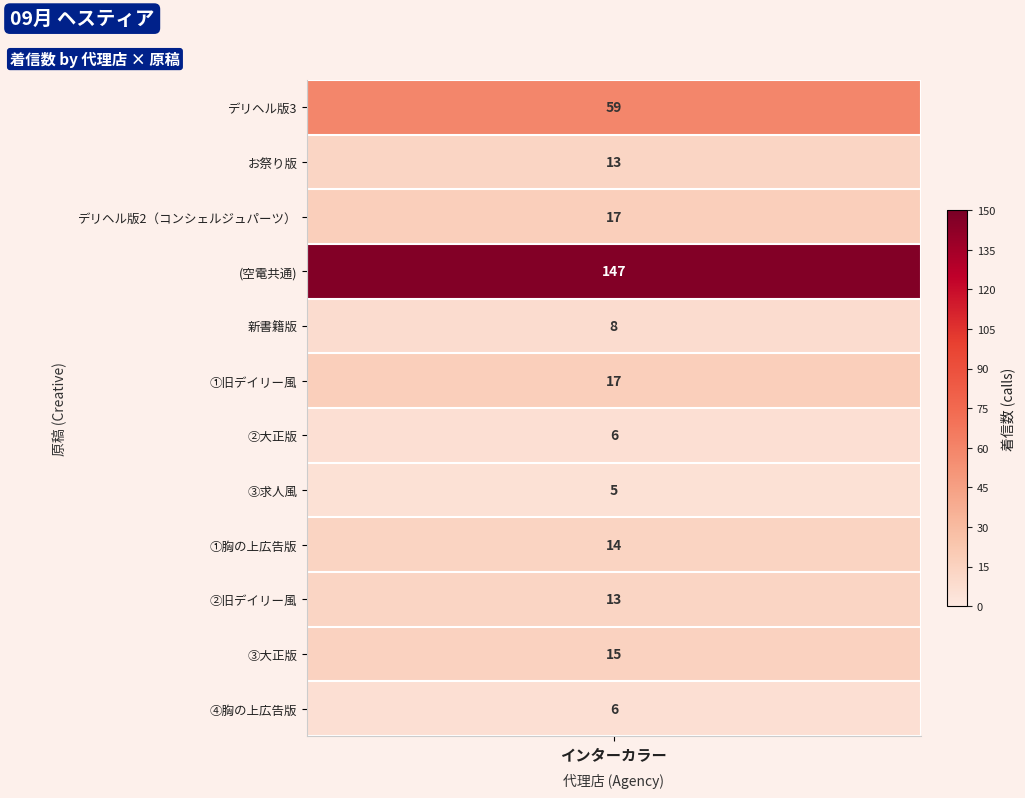

What is the difference between the values at ③大正版 and 新書籍版?

7